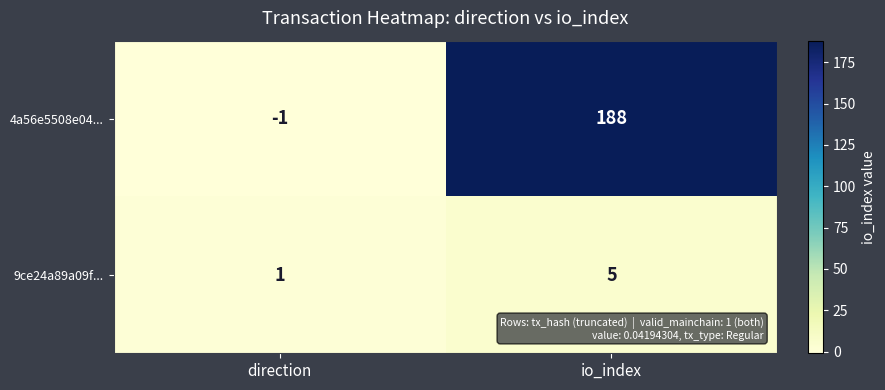

At which category is the sum across all series the highest?

io_index